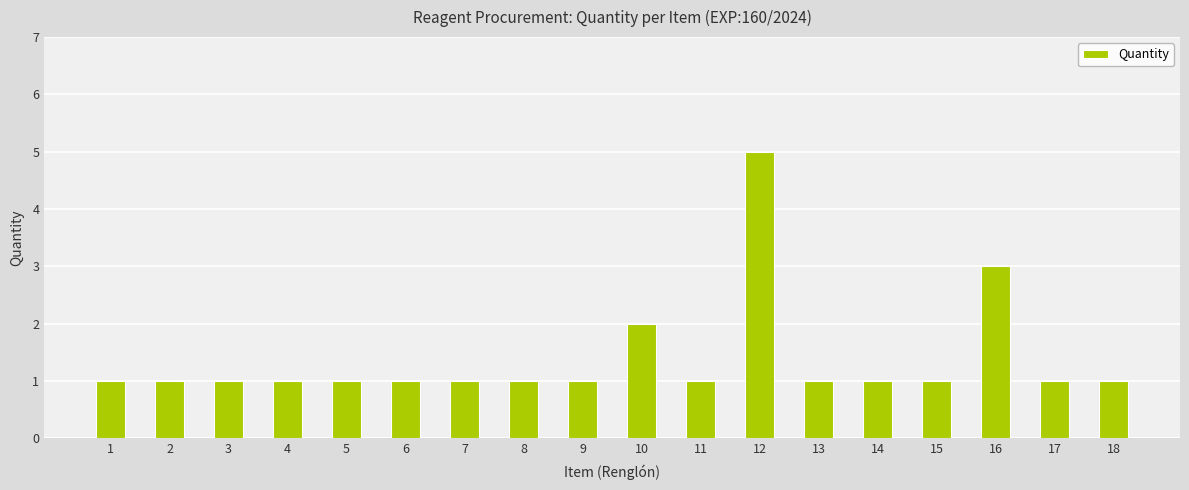

What is the sum of all values?

25